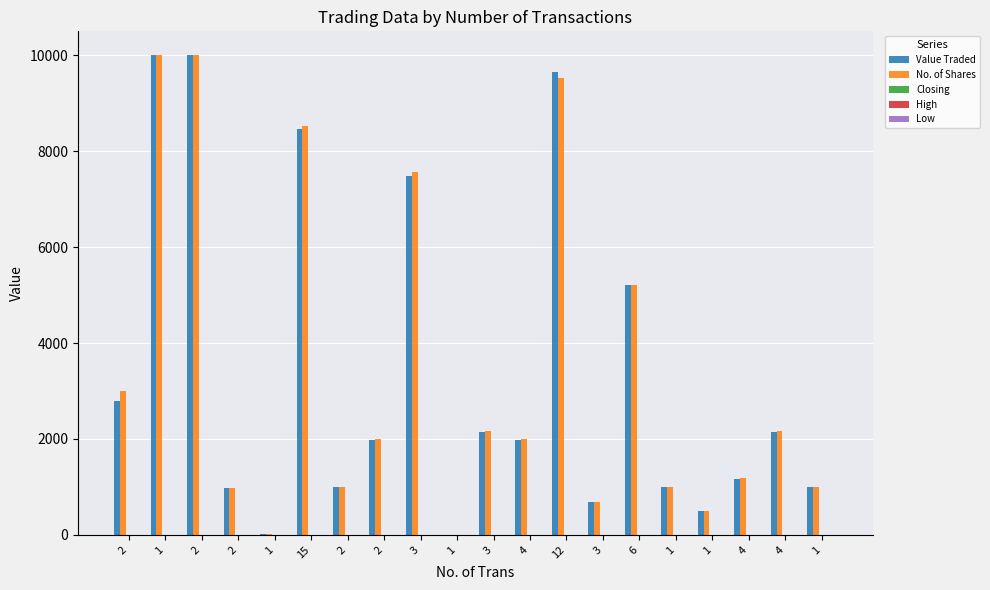

At how many categories does at least one series exceed 3388?

6